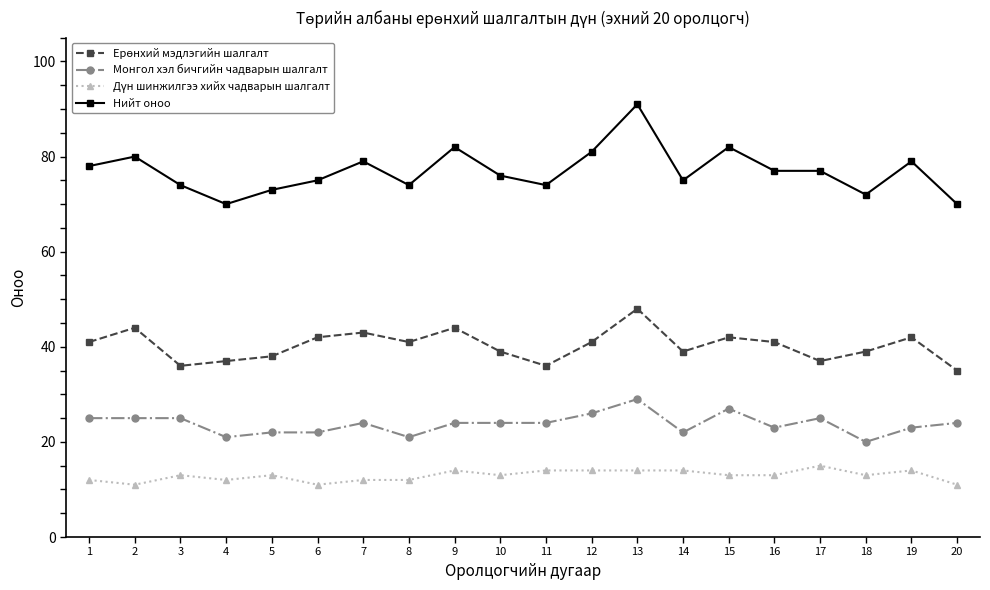

At which category does Нийт оноо reach its first local valley?

4